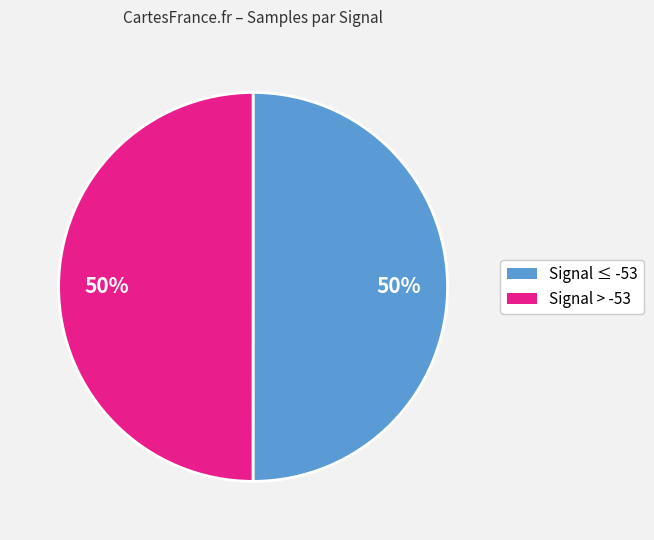

To the nearest percent, what is the average slice percentage?

50%